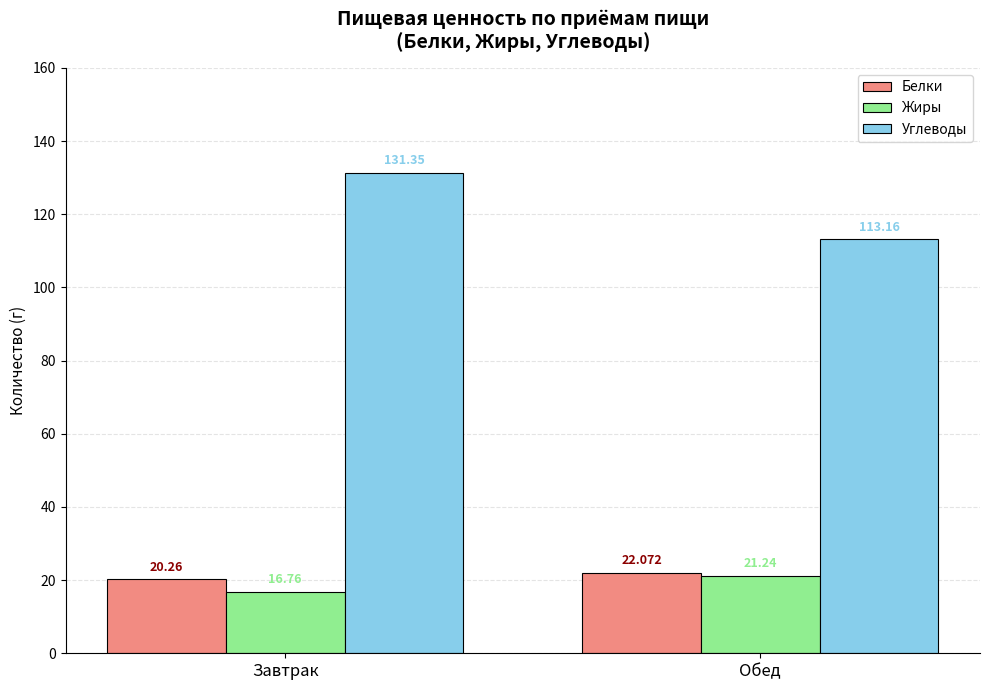

What are all the series names shown in the legend?

Белки, Жиры, Углеводы